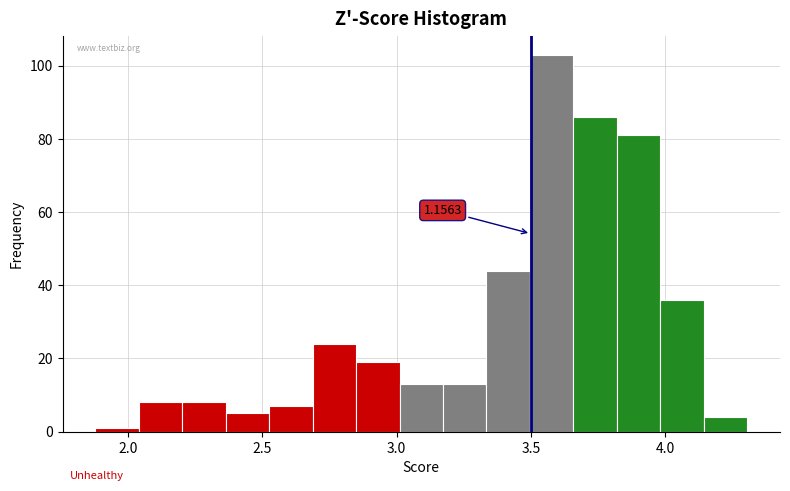

Around what value on the x-axis is the tallest bar? Give the approximate position of its centre, as read against the axis.

3.60